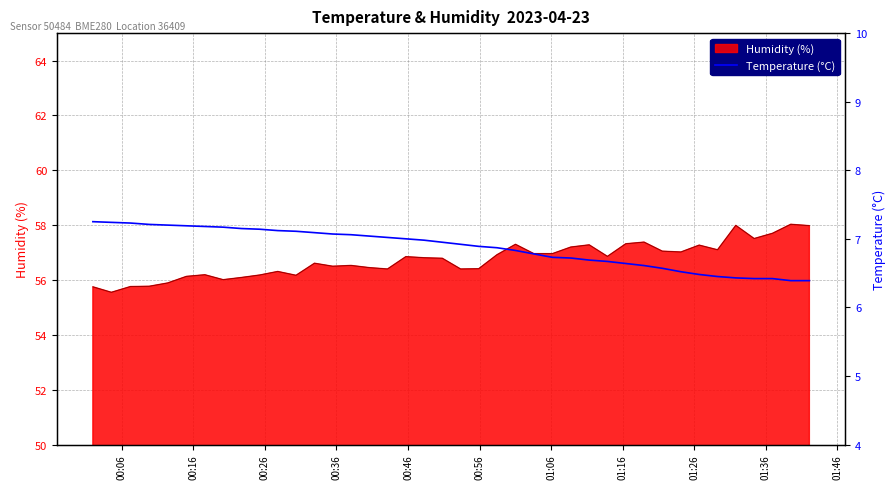

Does the chart display data point markers on the line(s)?

No